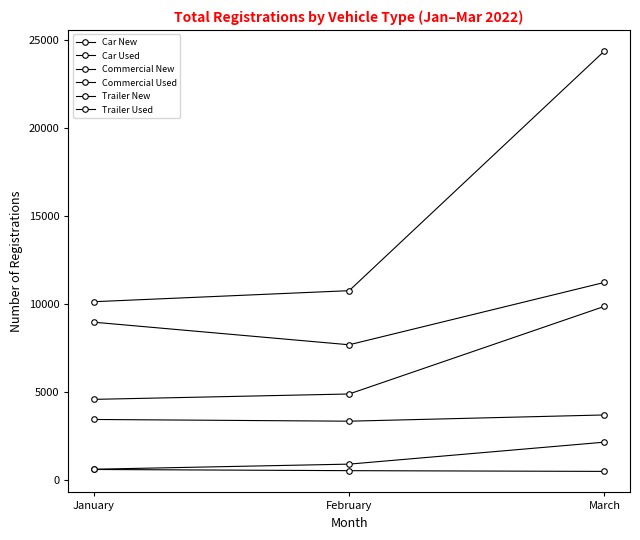

Count the number of categories in the chart.

3